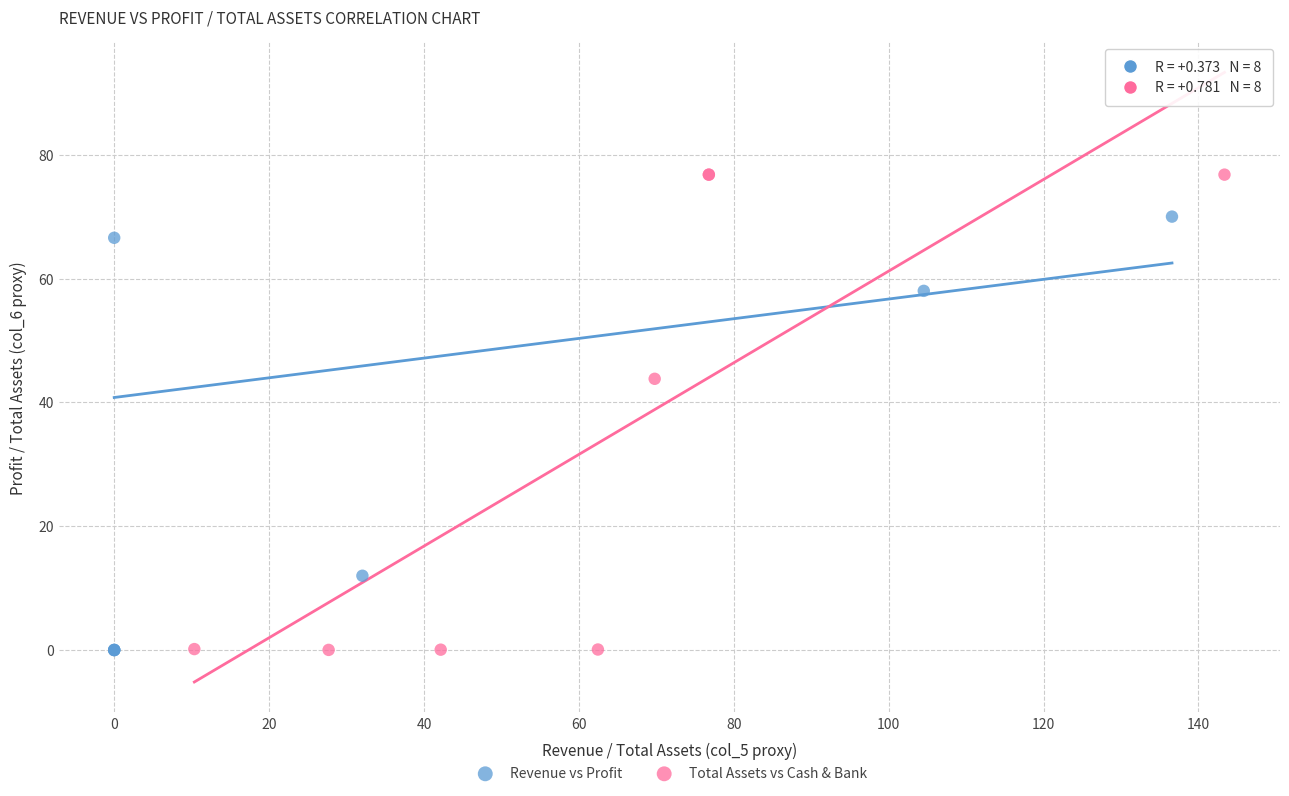

Which series has the widest spread of Y values?

Total Assets vs Cash & Bank